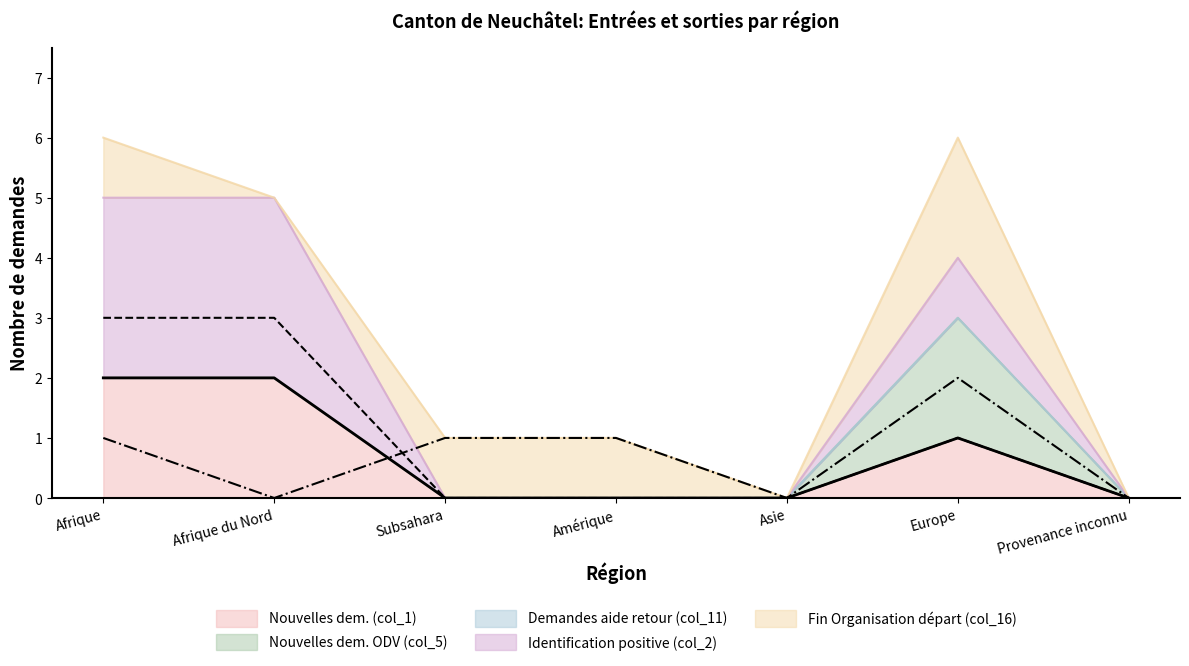

True or false: Nouvelles dem. (col_1) has a value of 0 at Subsahara.

True